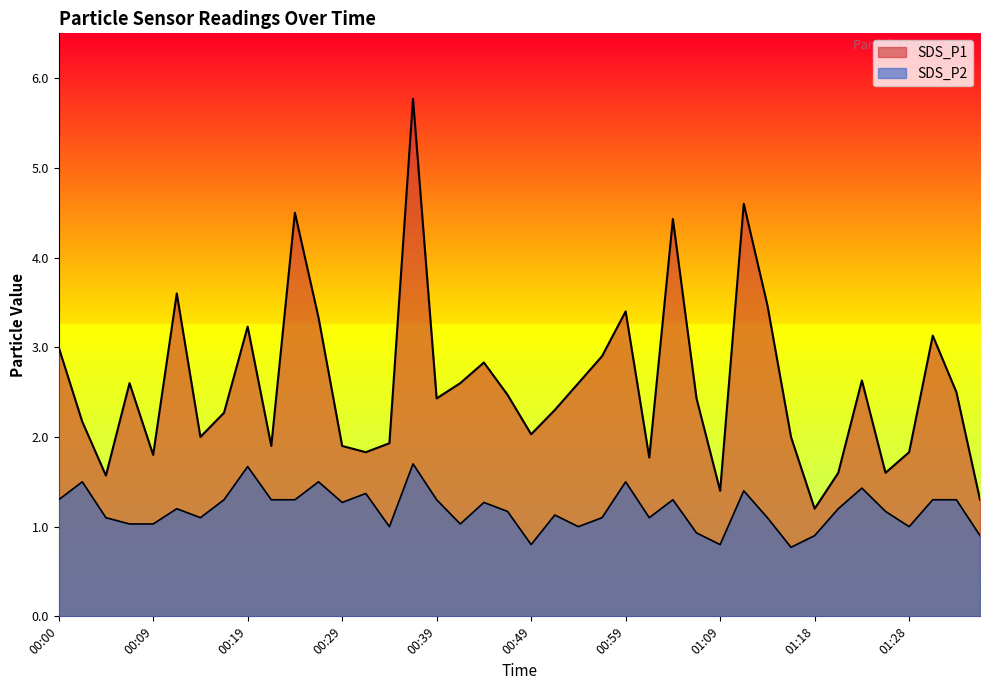

Is the value of SDS_P2 at 00:32 greater than the value of SDS_P1 at 00:12?

No